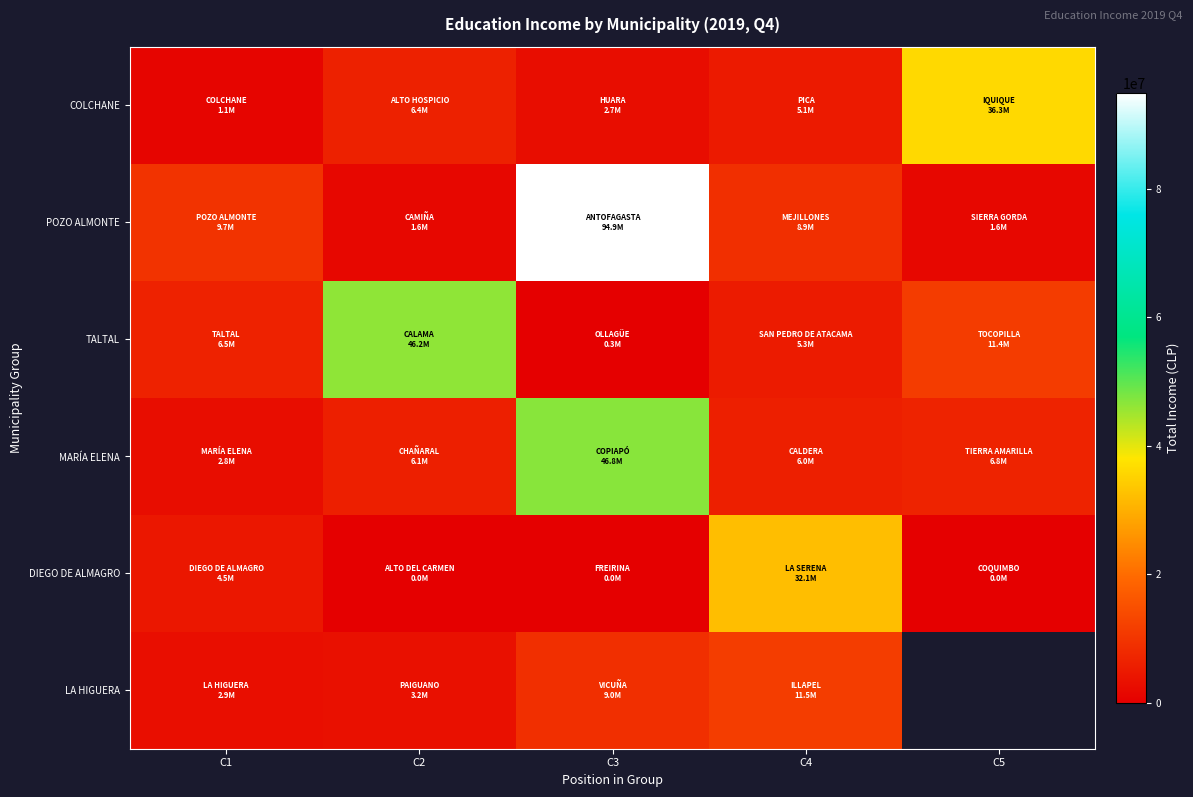

What is the average value of the MARÍA ELENA series?

13685380.0